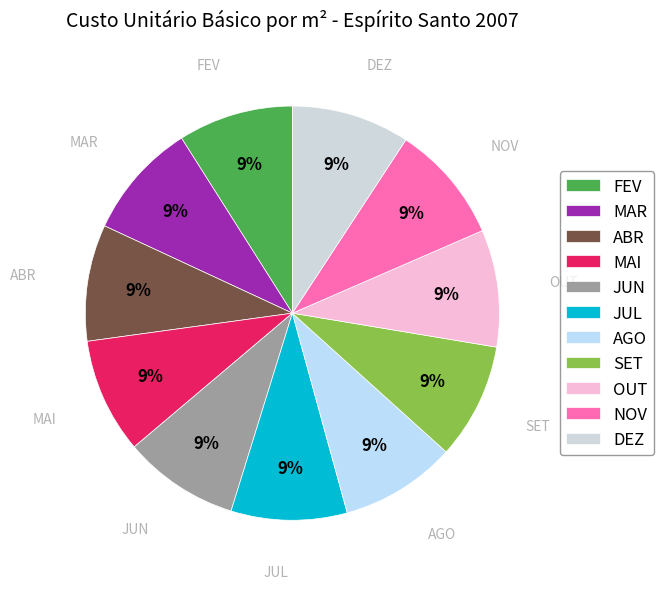

Do ABR and JUN together represent more than half of the pie?

No